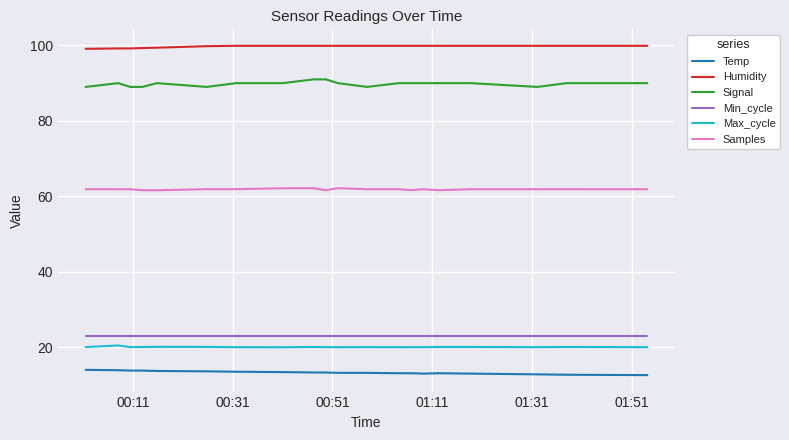

Which series has the widest spread of values?

Signal